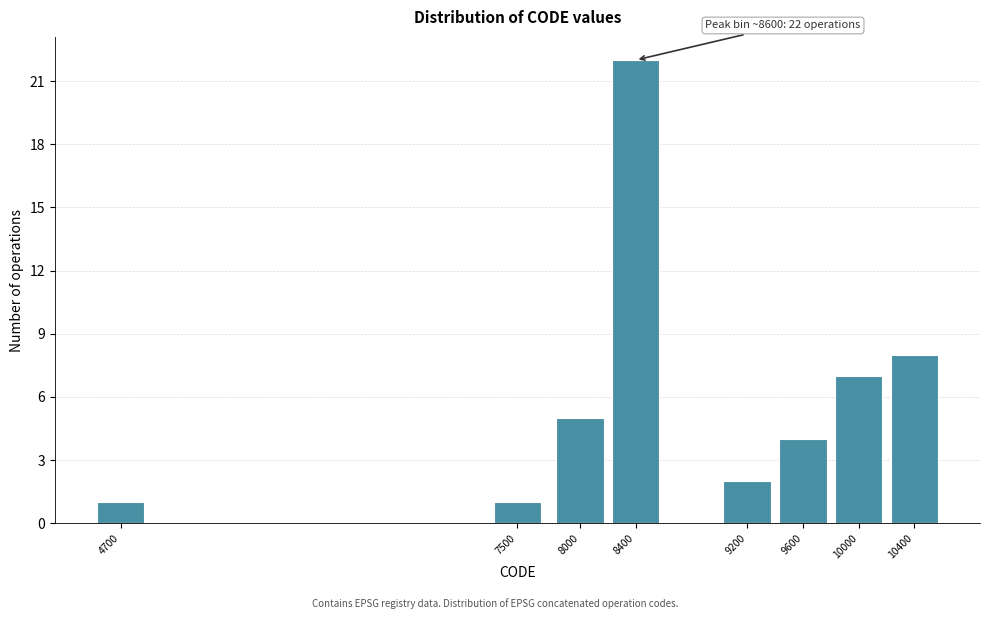

Reading left to right, what are all the values shown in this chart?

1	1	5	22	2	4	7	8